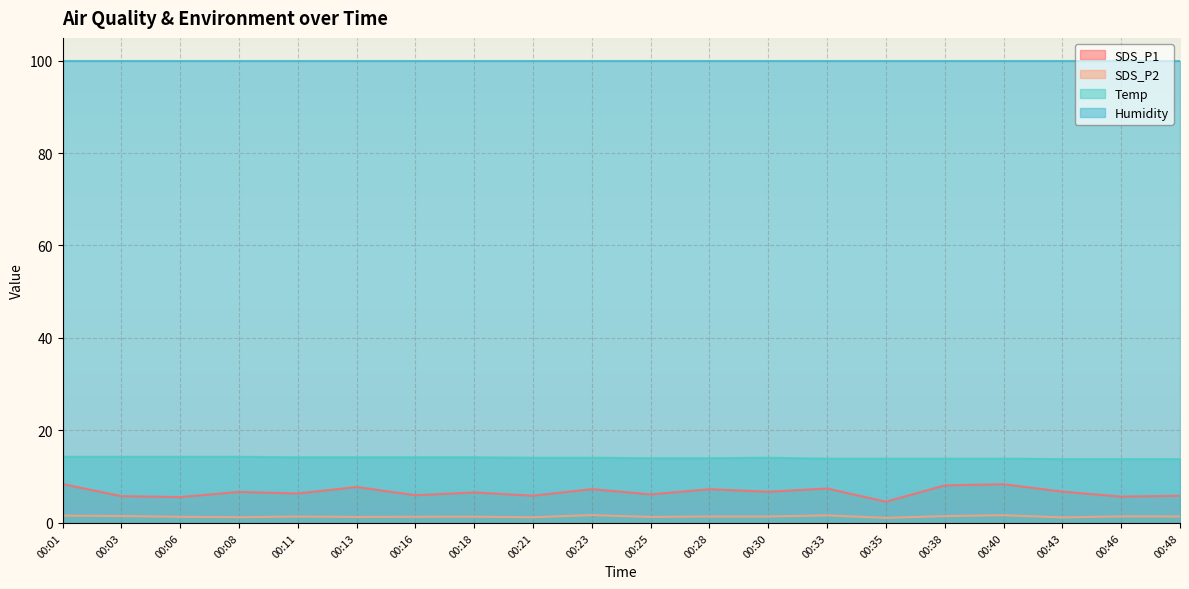

What is the lowest value of the SDS_P2 series?

1.1